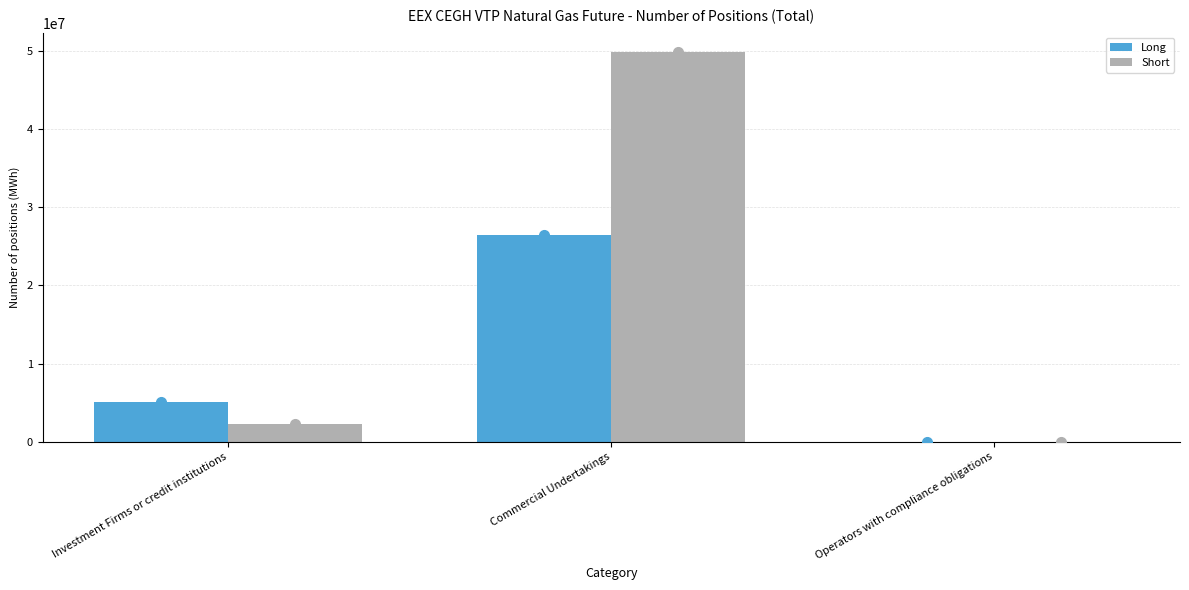

Which series has the largest total across all categories?

Short